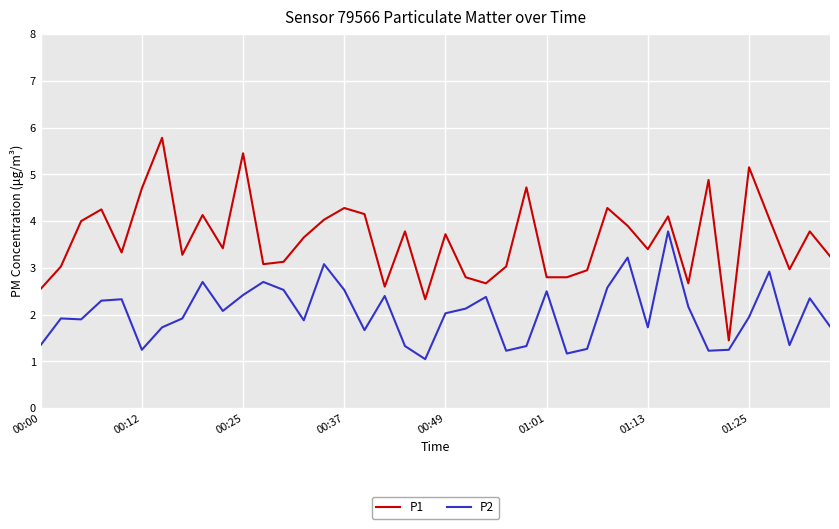

Rank the series by their average value, from lowest to highest.

P2, P1